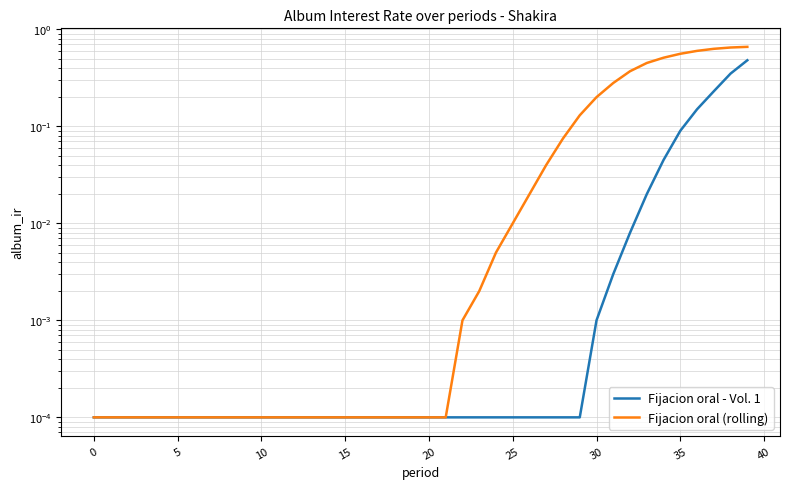

How many lines are shown in the chart?

2